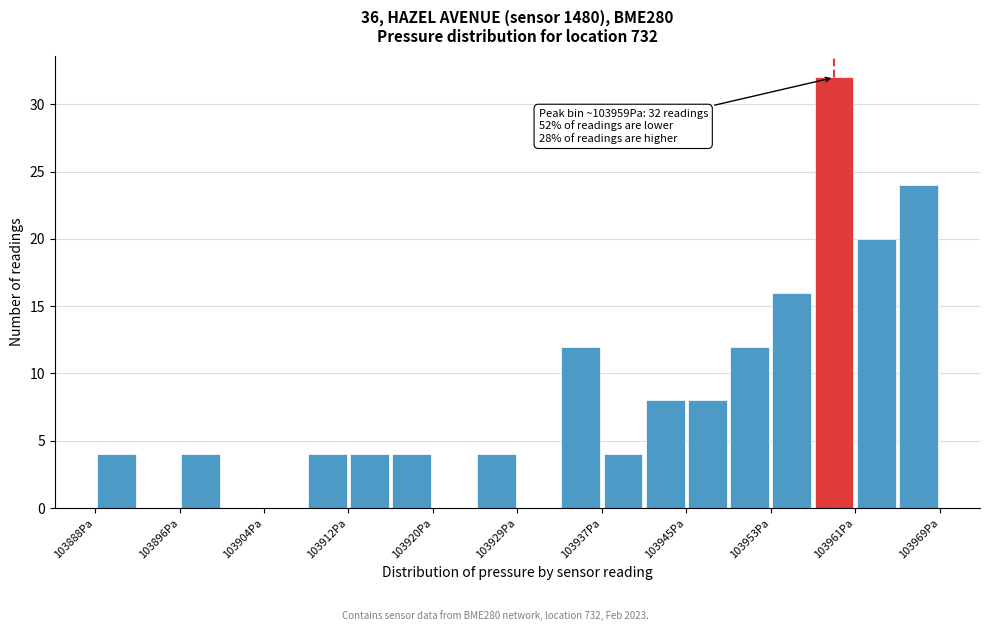

Over which range of the x-axis is the bar tallest?

103957 to 103961